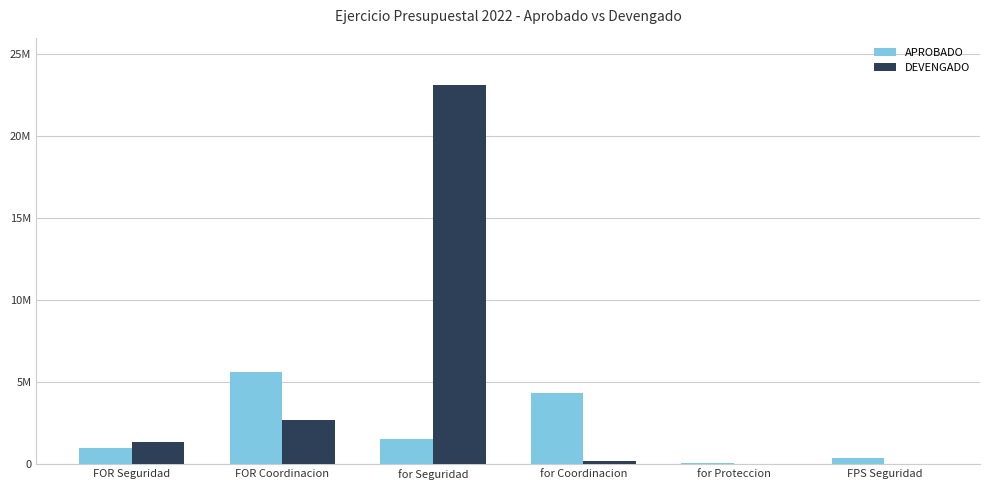

Does the chart contain stacked bars?

No